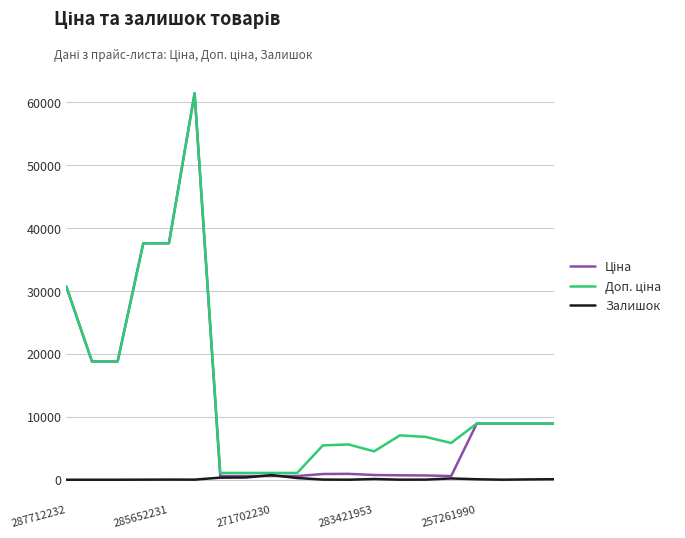

What is the greatest value displayed?

61434.3